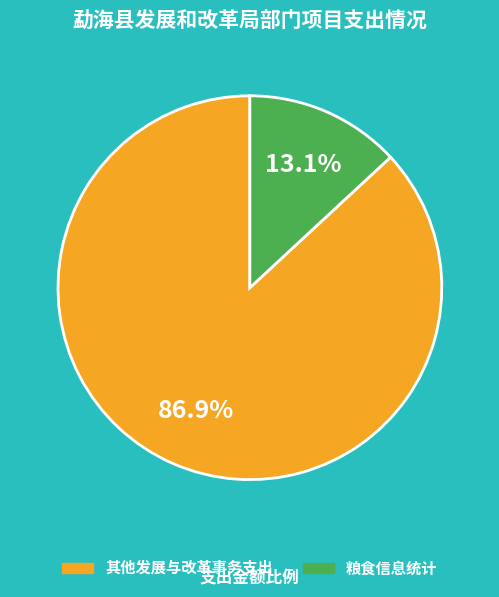

Is it true that 粮食信息统计 is 13% of the pie?

True